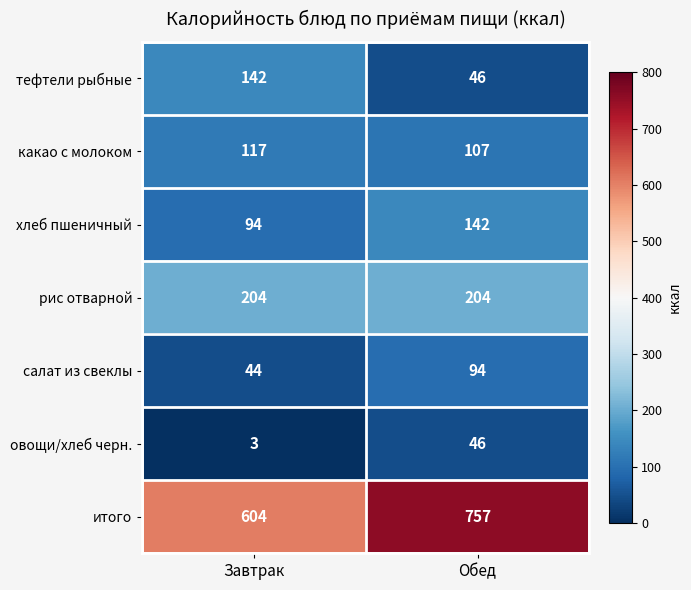

The хлеб пшеничный series shows 142 at Обед. True or false?

True